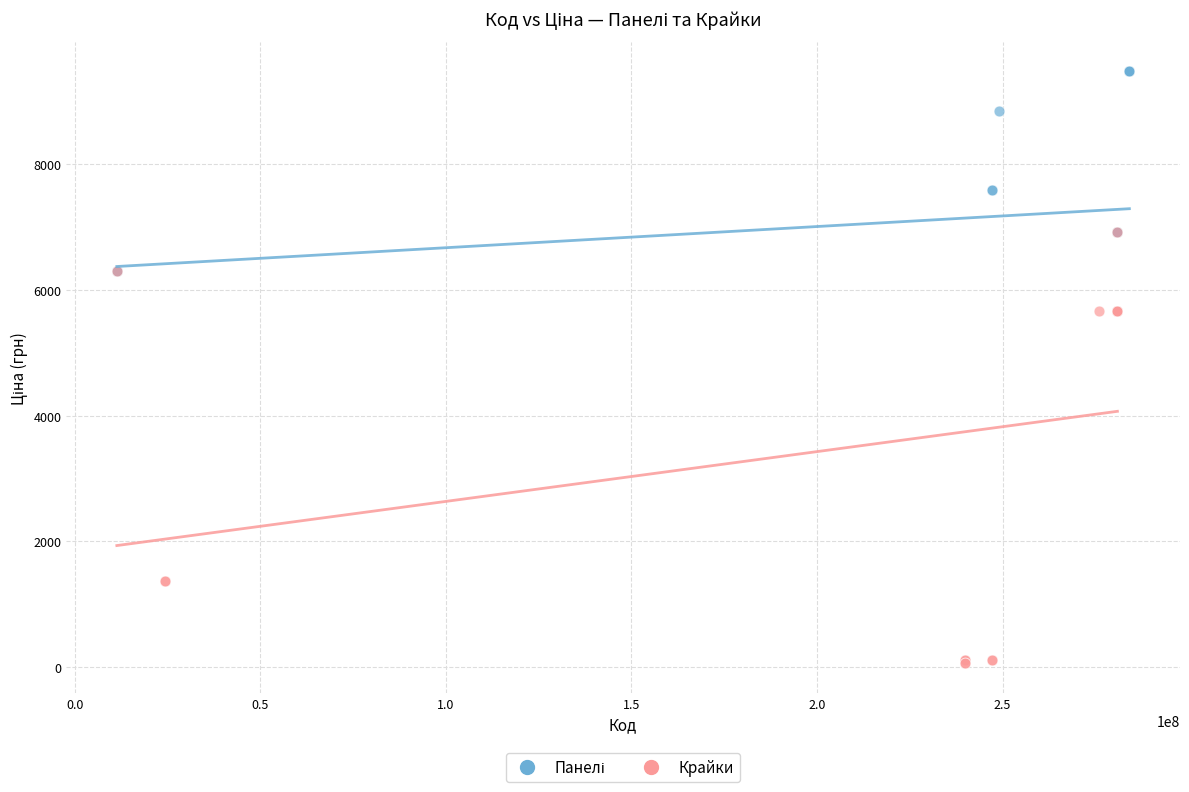

Which series has the largest Y range (max minus min)?

Крайки